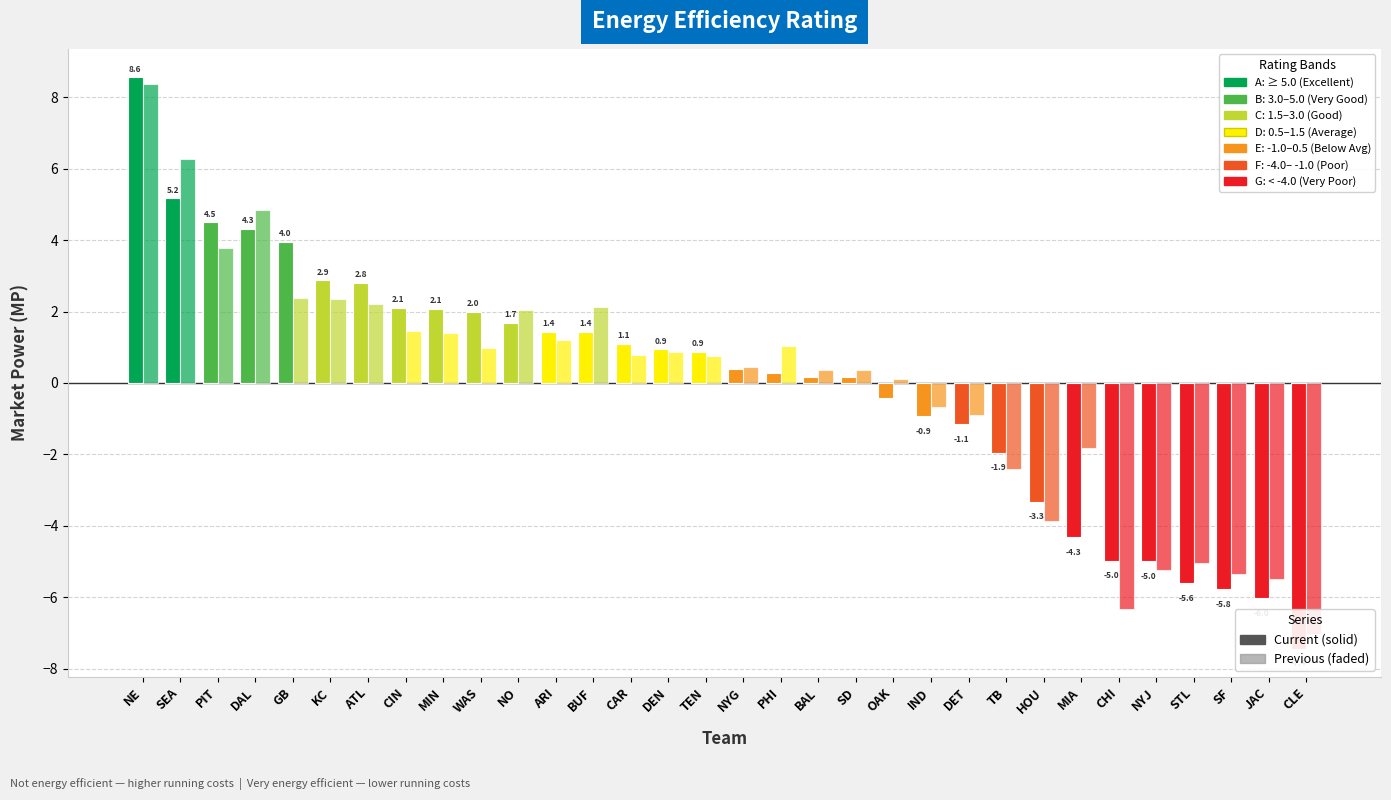

Which series has the widest spread of values?

MP (Current)